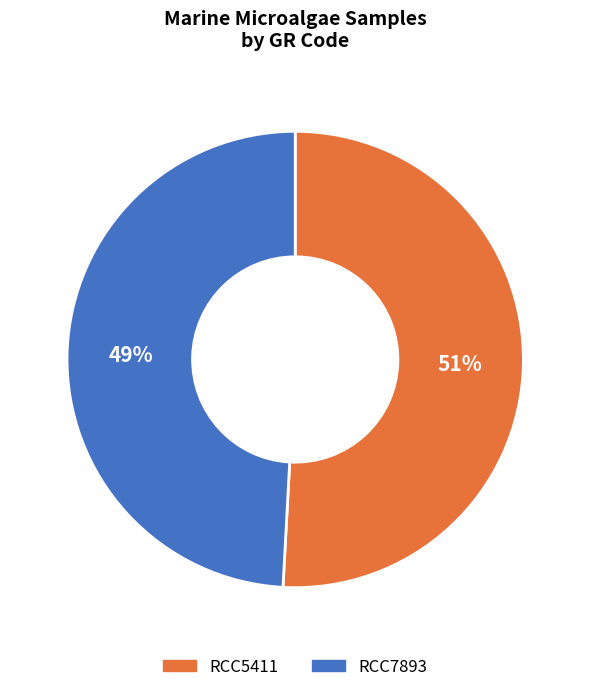

Is the sum of RCC5411 and RCC7893 greater than half?

Yes